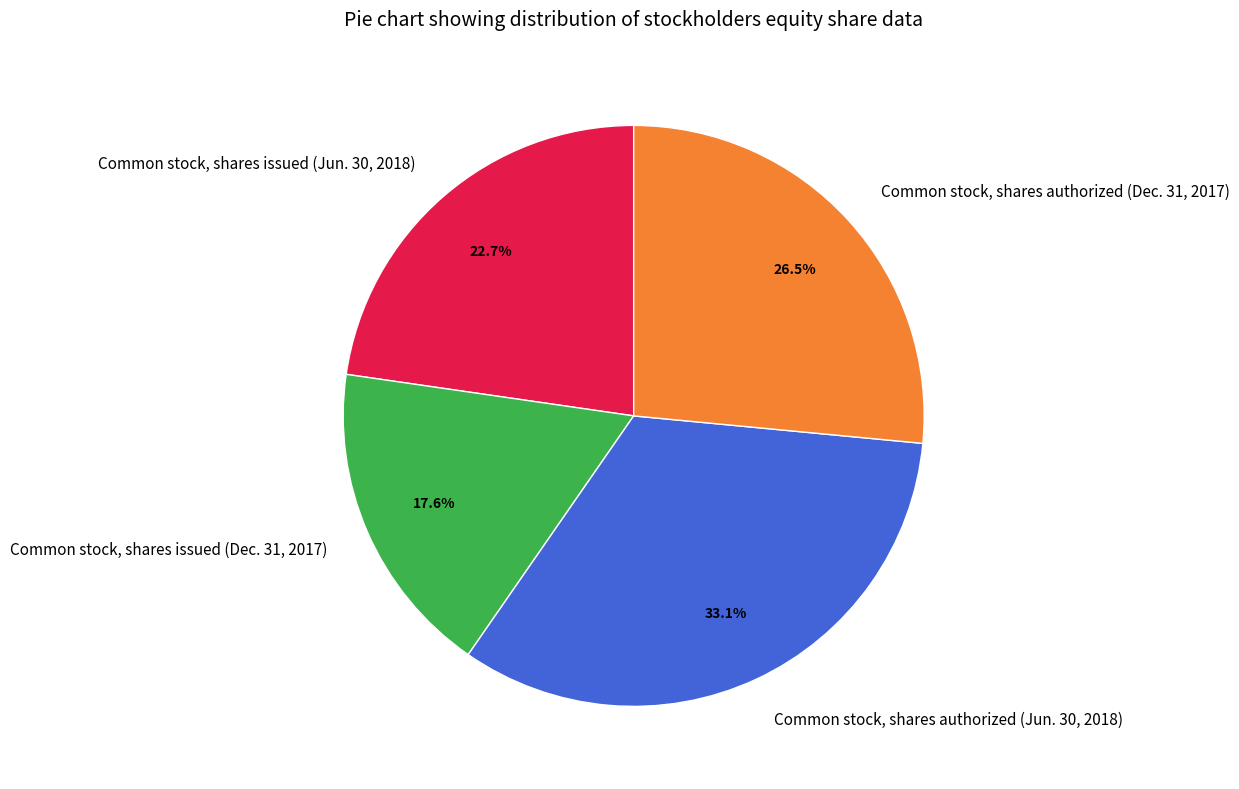

Rank the categories by value from lowest to highest.

Common stock, shares issued (Dec. 31, 2017), Common stock, shares issued (Jun. 30, 2018), Common stock, shares authorized (Dec. 31, 2017), Common stock, shares authorized (Jun. 30, 2018)